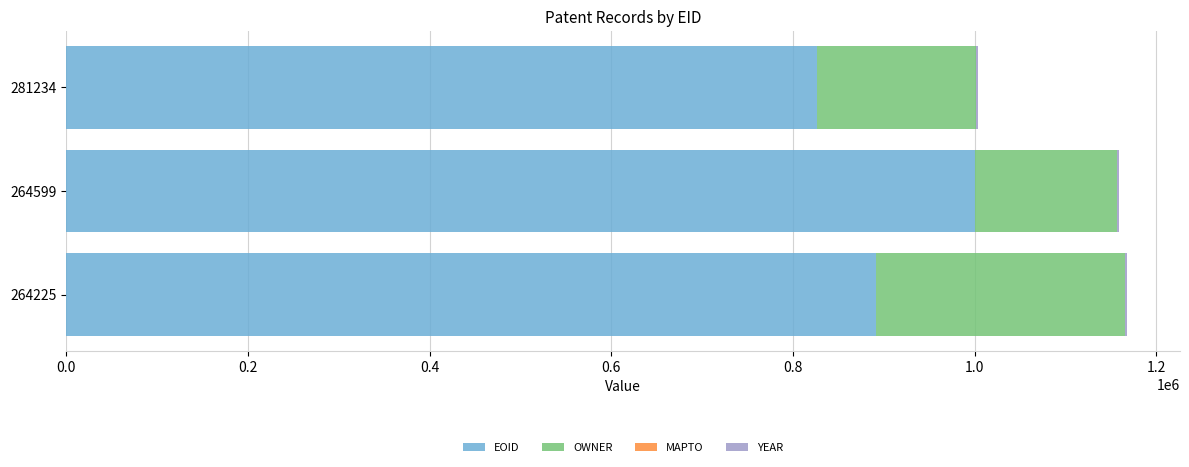

Which category has the highest value in the EOID series?

264599